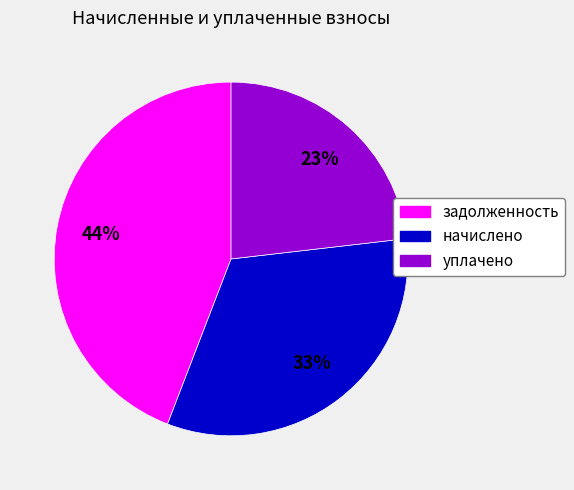

Count the number of slices in the pie.

3